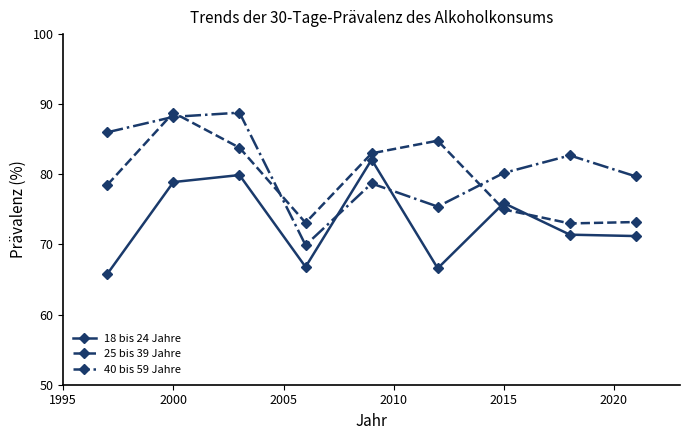

What is the minimum value shown in the chart?

65.8